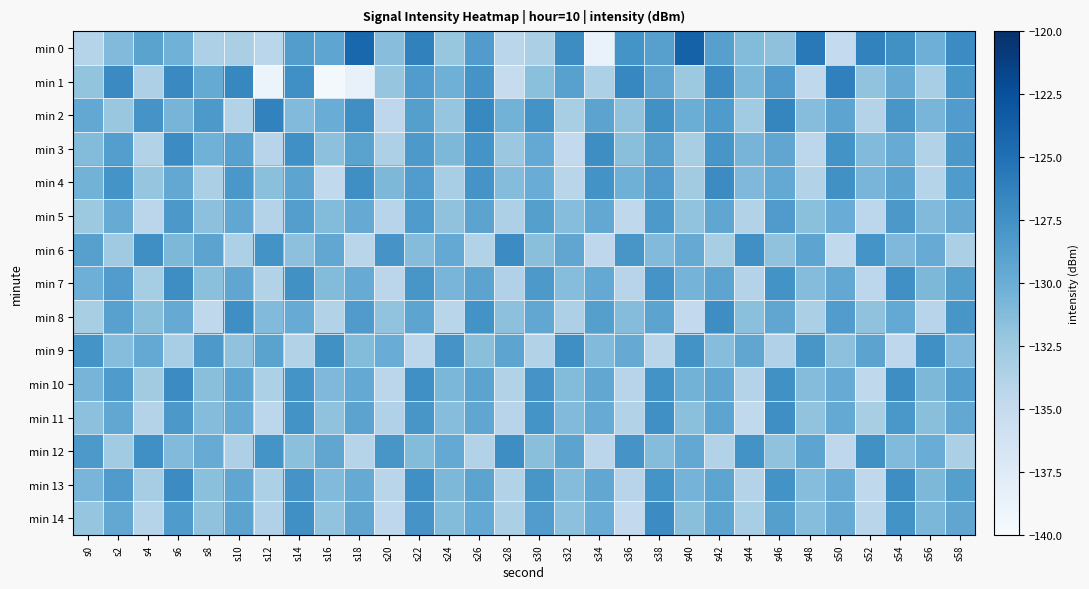

What is the minimum value shown in the chart?

-139.6